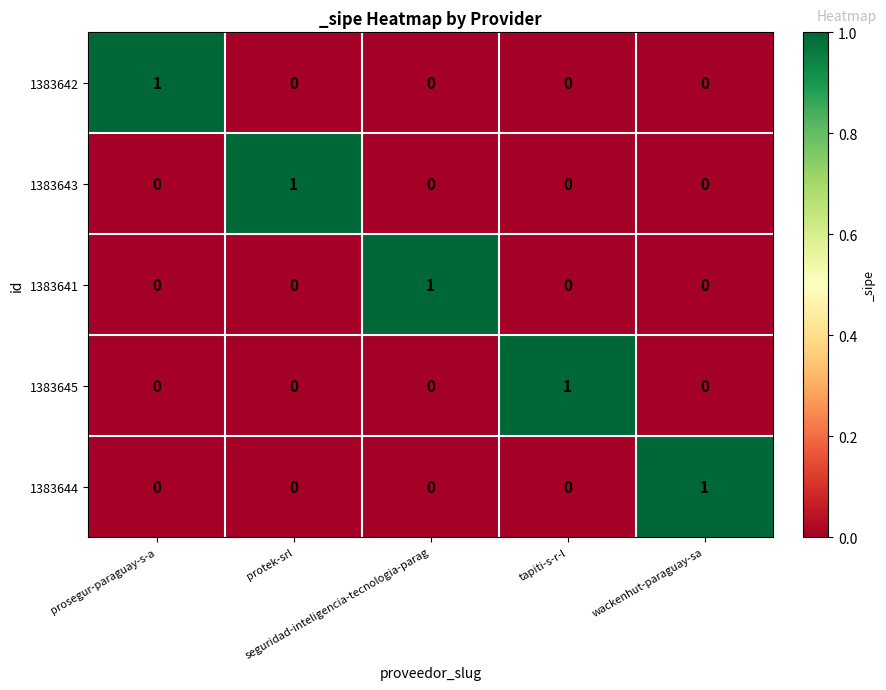

At how many categories does at least one series exceed 0?

5